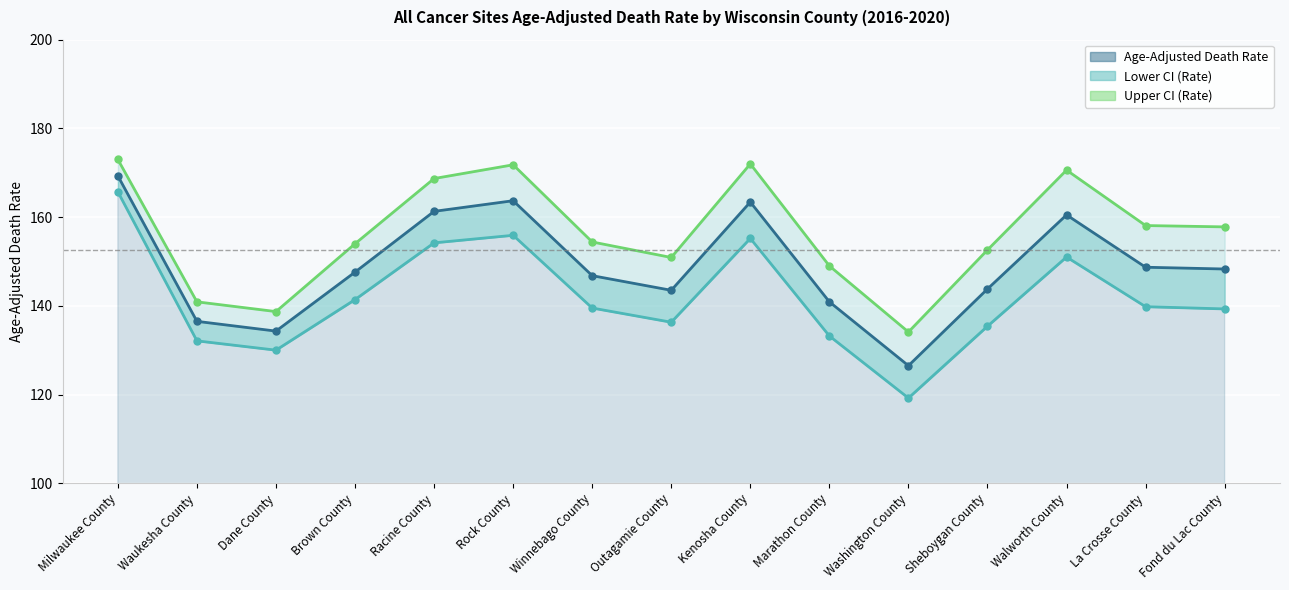

How many interior local valleys does the Lower CI (Rate) series have?

3